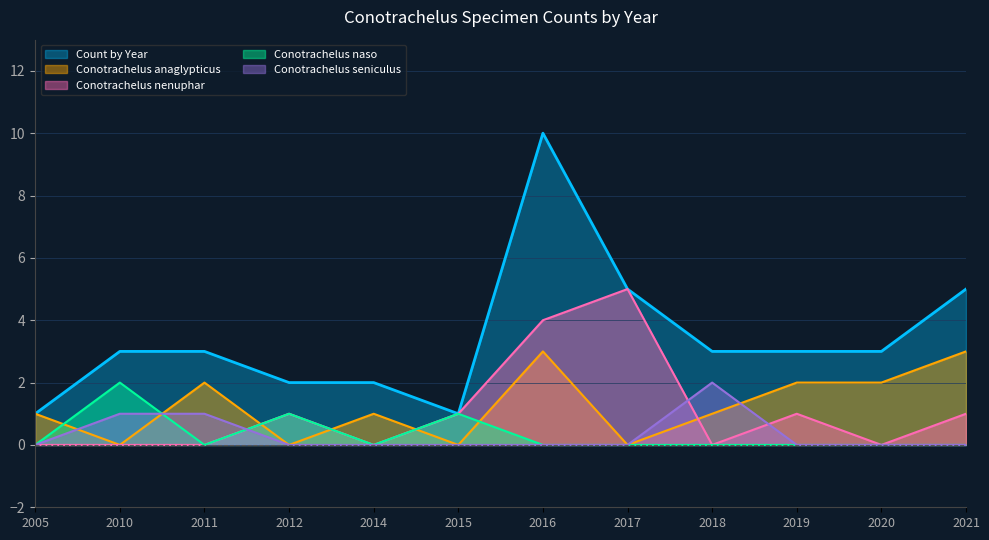

What is the greatest value displayed?

10